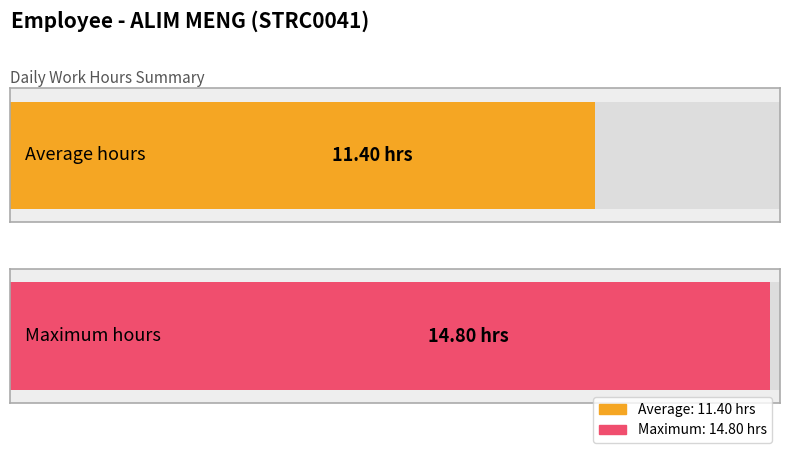

Is it true that the value at 16-Fri is 7.5?

False